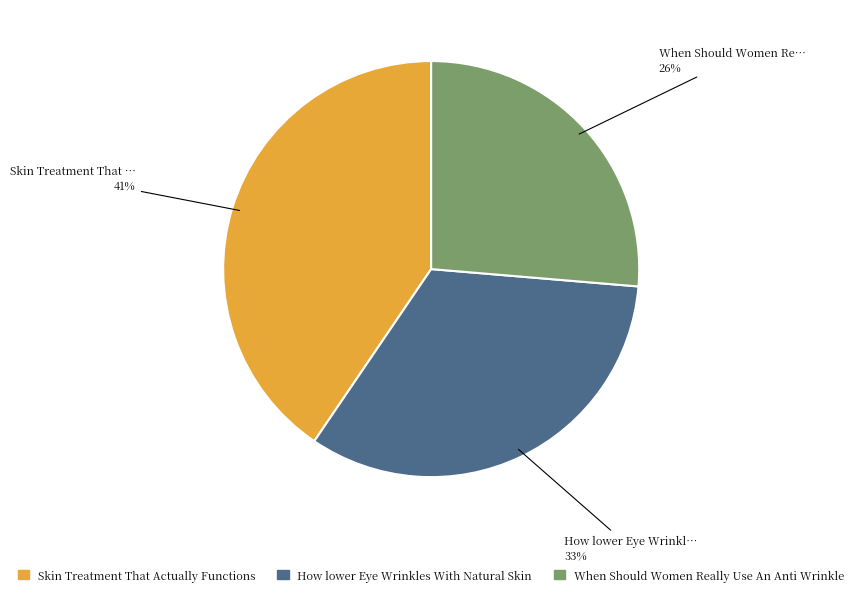

What is the ratio of the value at How lower Eye Wrinkles With Natural Skin to the value at When Should Women Really Use An Anti Wrinkle?

1.3